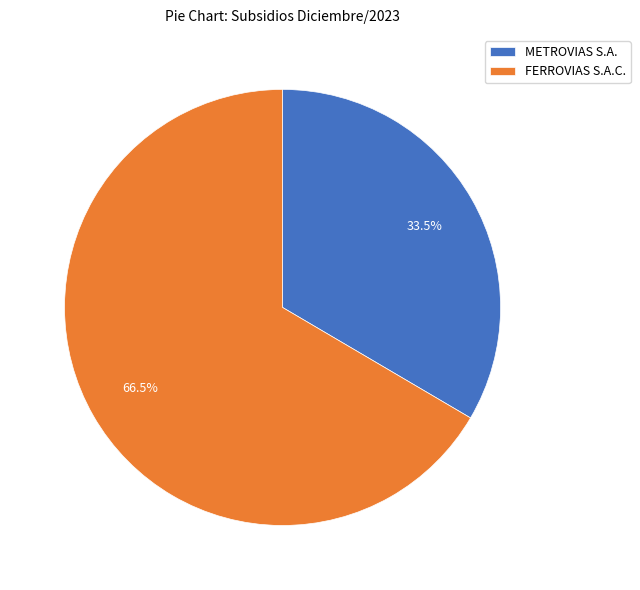

Approximately how many times larger is the value at METROVIAS S.A. compared to FERROVIAS S.A.C.?

0.5